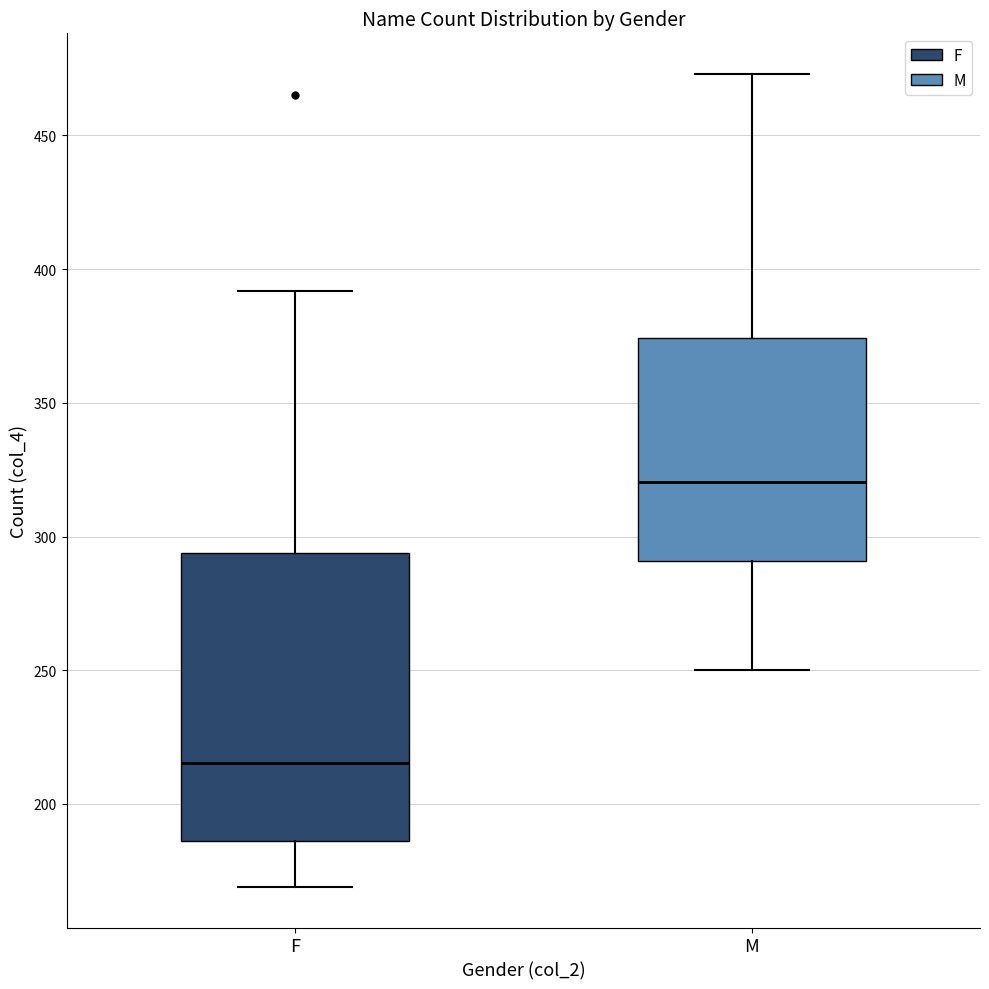

Which box is the tallest, from its lower edge to its upper edge?

F